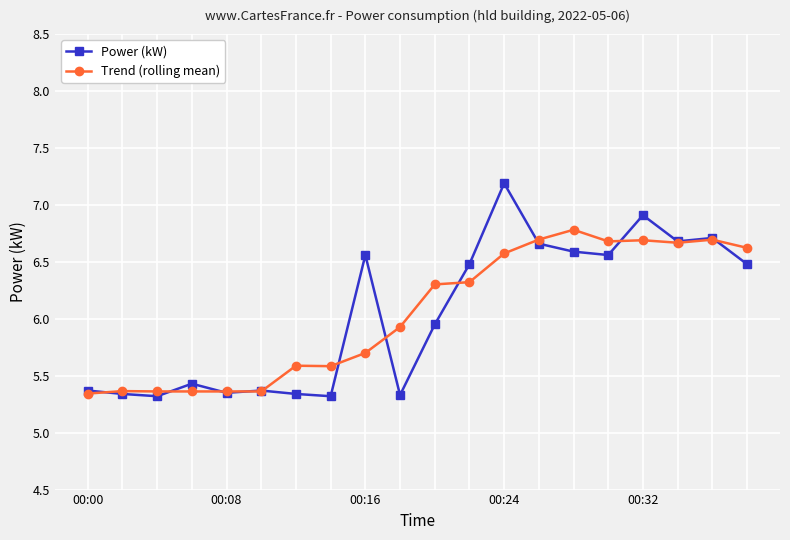

What is the greatest value displayed?

7.2